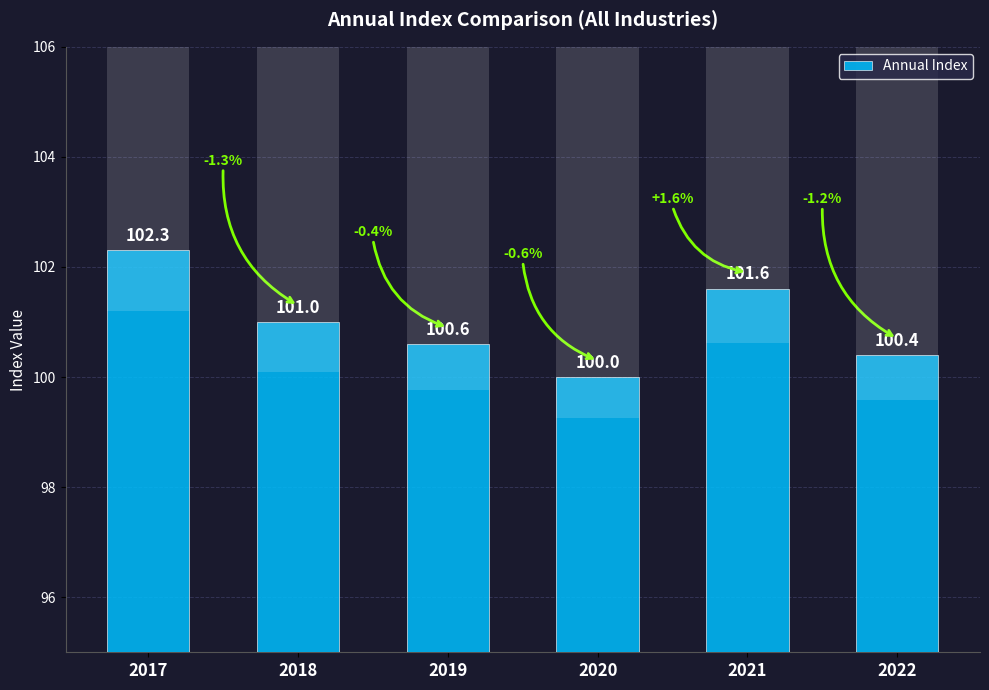

List the labels in order of value, largest first.

2017, 2021, 2018, 2019, 2022, 2020